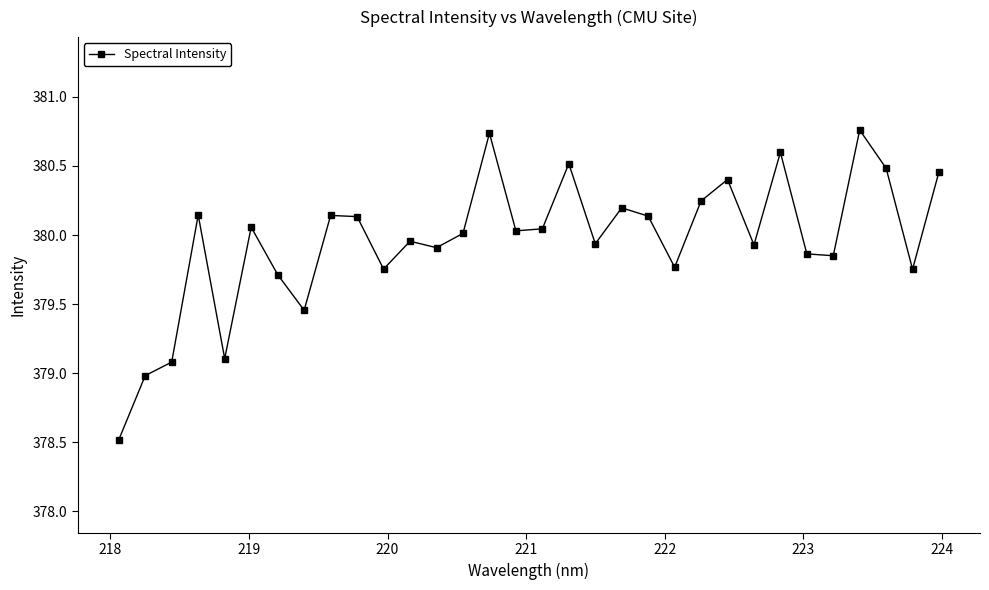

What is the minimum value shown in the chart?

378.5